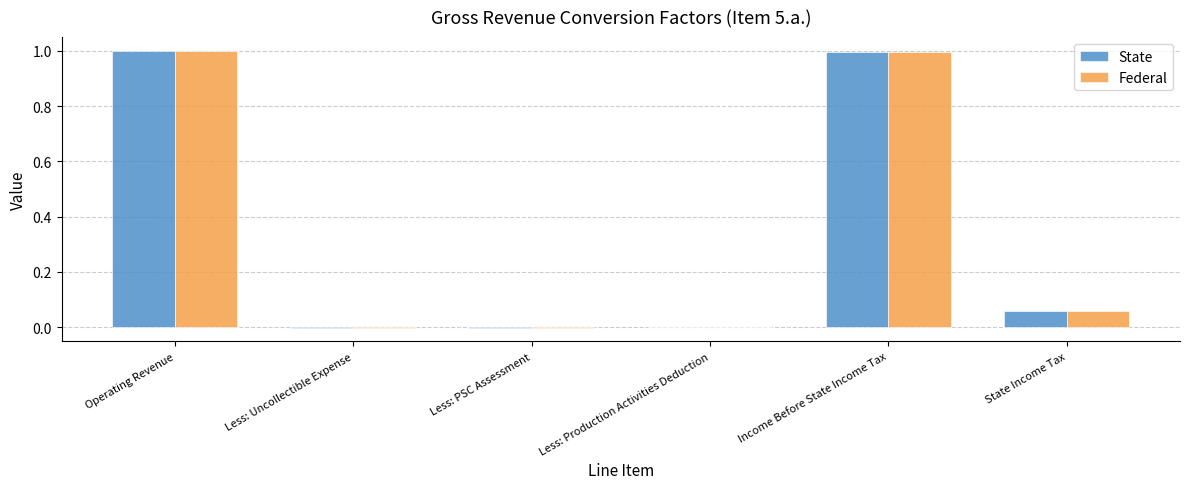

At which label does Federal first exceed 0?

Operating Revenue